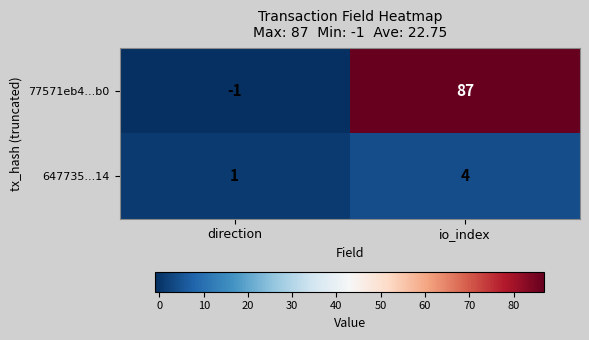

Reading left to right, what are all the values shown in this chart?

77571eb4...b0: -1	87
647735...14: 1	4